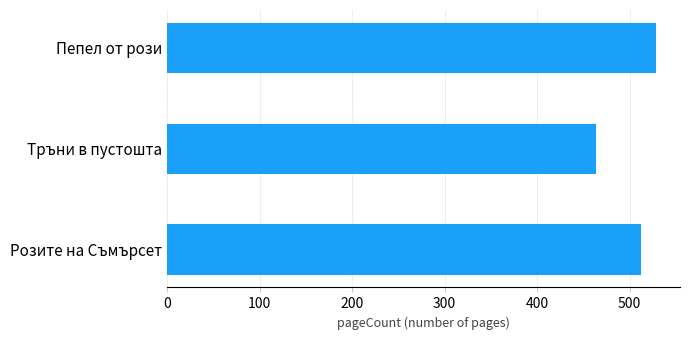

Reading bottom to top, what are all the values shown in this chart?

Розите на Съмърсет=512	Тръни в пустошта=464	Пепел от рози=528